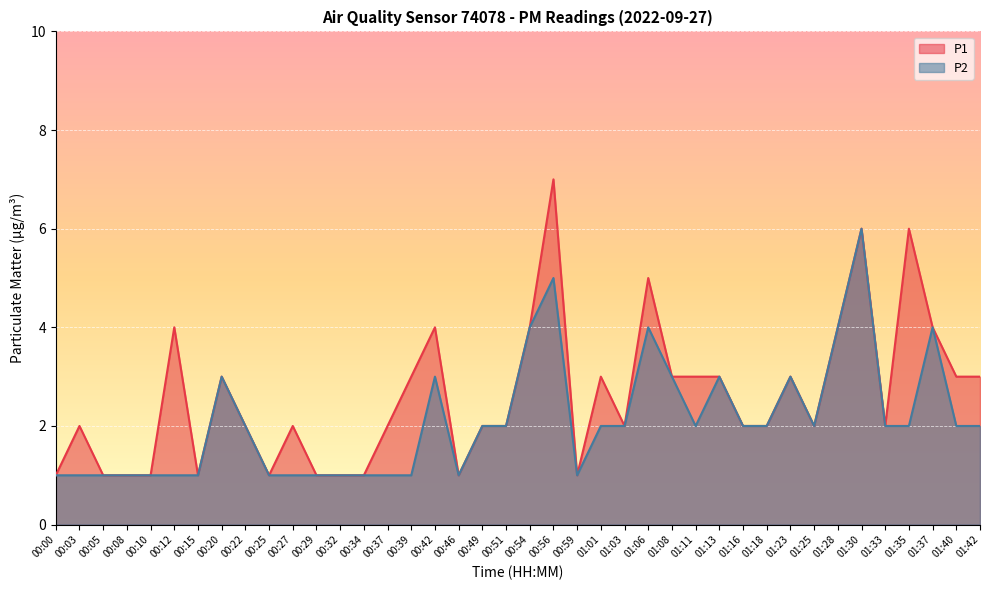

What is the maximum value for P2?

6